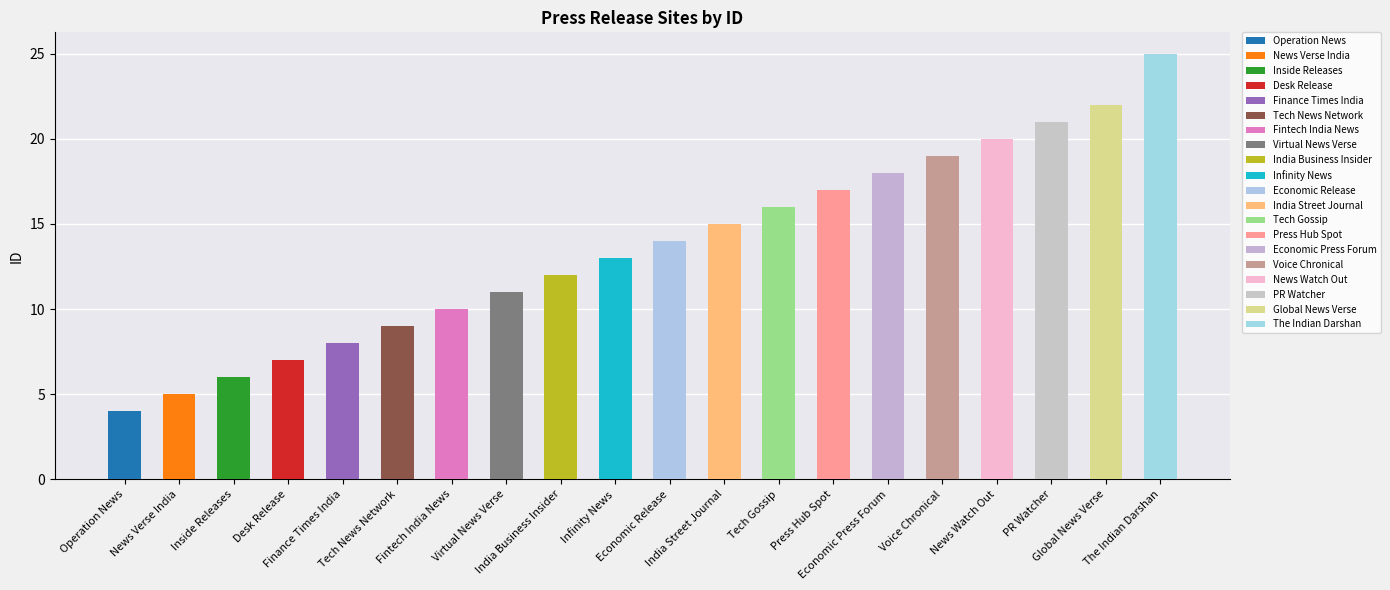

What is the maximum value shown in the chart?

25